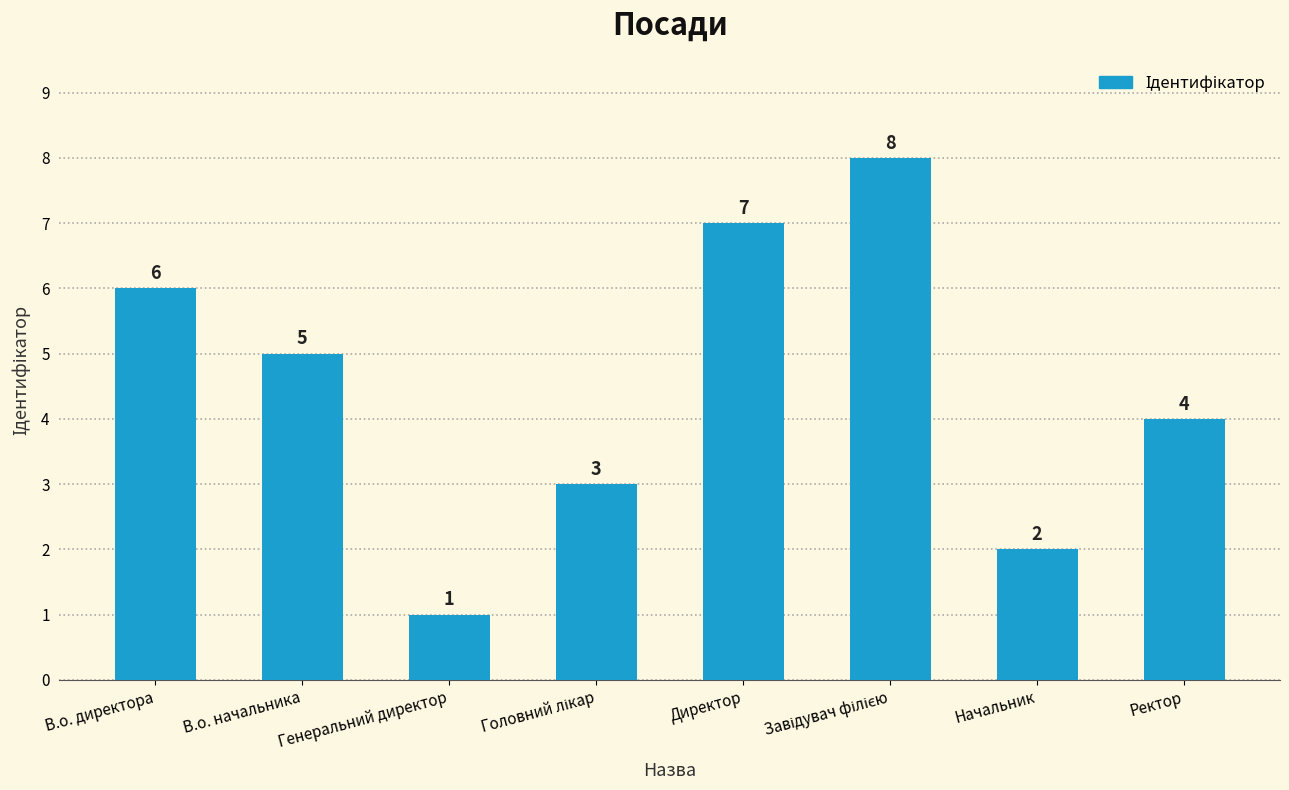

Where is the data nearest to the value 4?

Ректор